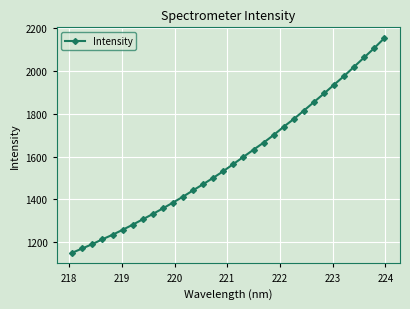

Is this an area chart (filled region under the line)?

No